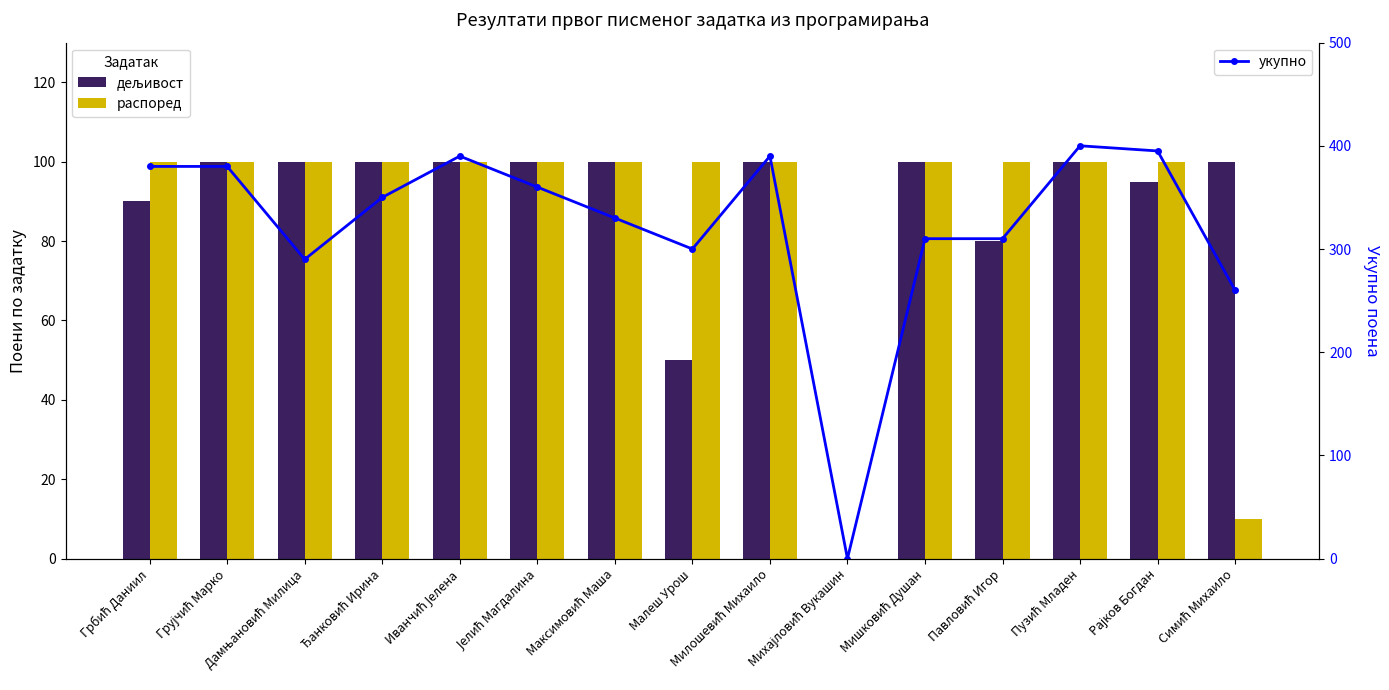

At Максимовић Маша, list the series in order from smallest to largest.

дељивост, распоред, укупно